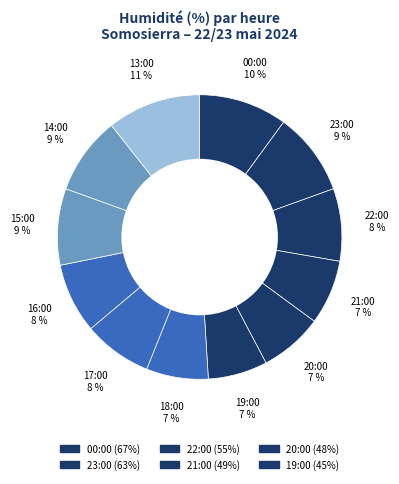

How many segments does this pie chart have?

12